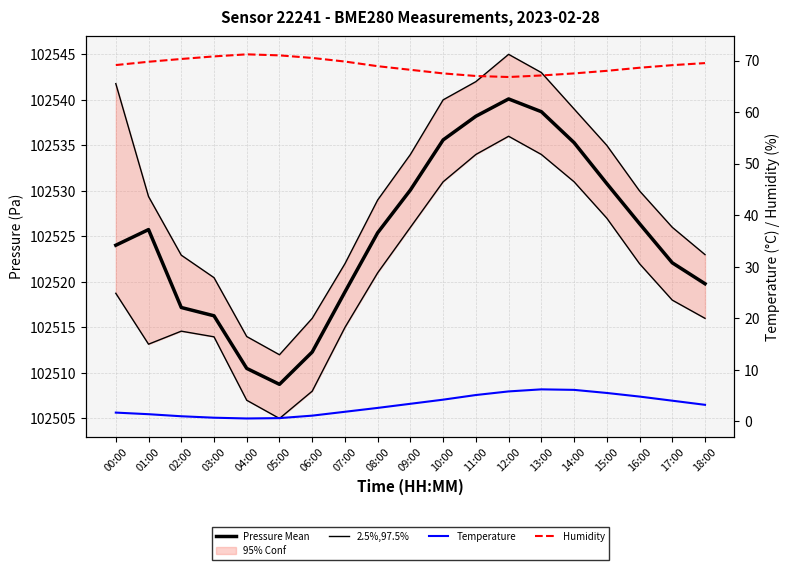

True or false: 2.5%,97.5% has a value of 161817.7 at 01:00.

False